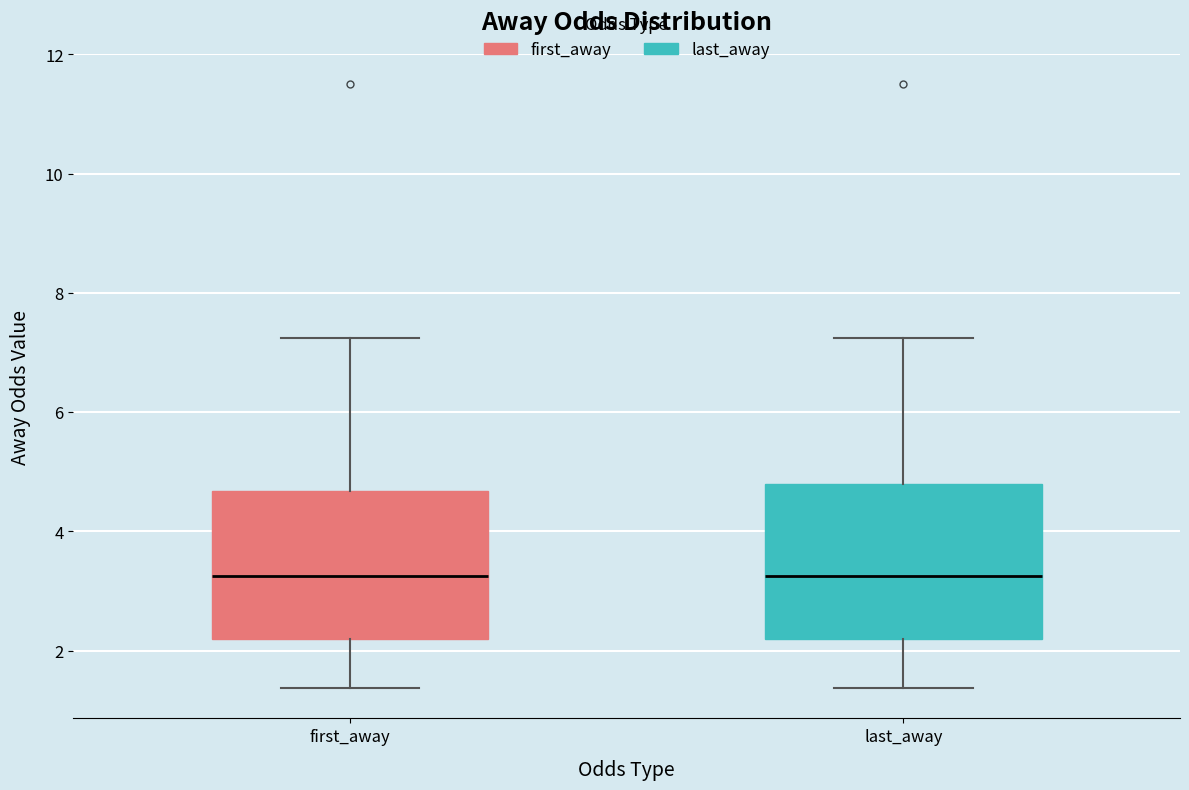

Reading left to right, transcribe this box plot: for each box, give where its median line is, the range the box spans, and where its two whiskers end, as read against the y-axis. The values are not printed on the chart, so give them approximately, as read against the axis.

first_away: median 3.2, box 2.2 to 4.6, whiskers 1.4 to 7.2
last_away: median 3.2, box 2.2 to 4.8, whiskers 1.4 to 7.2